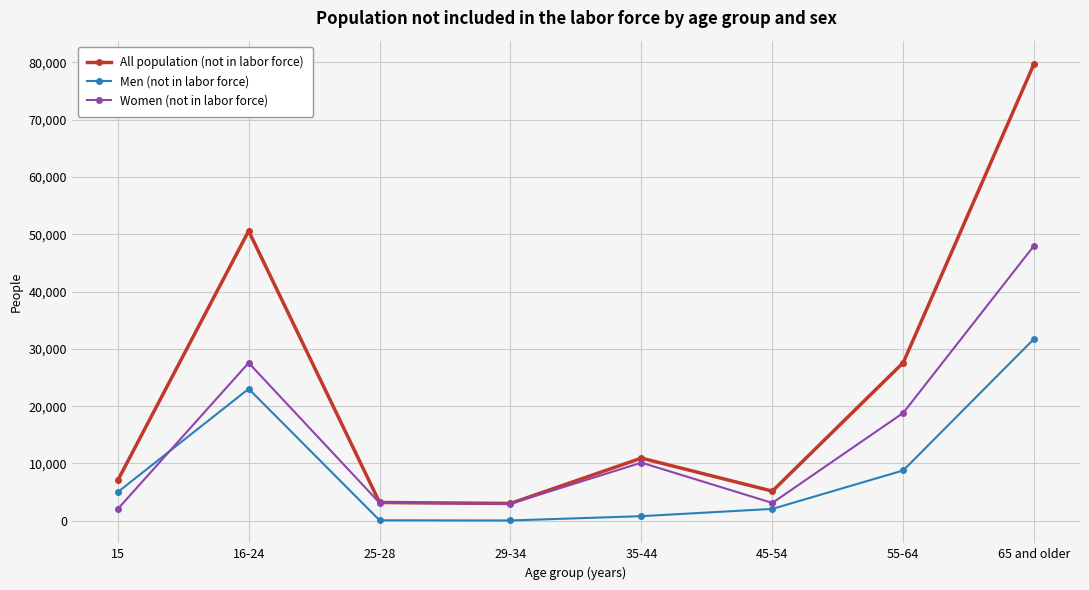

Rank the series by their average value, from highest to lowest.

All population (not in labor force), Women (not in labor force), Men (not in labor force)